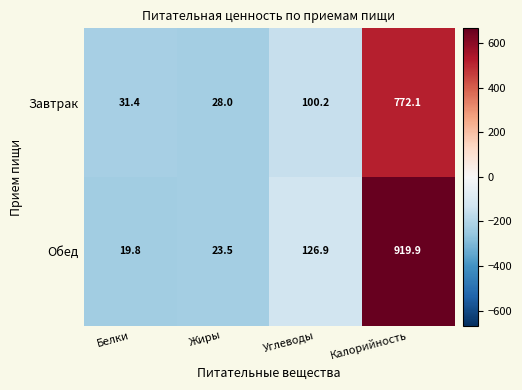

What is the difference between the maximum and second lowest values in the Обед series?

896.4